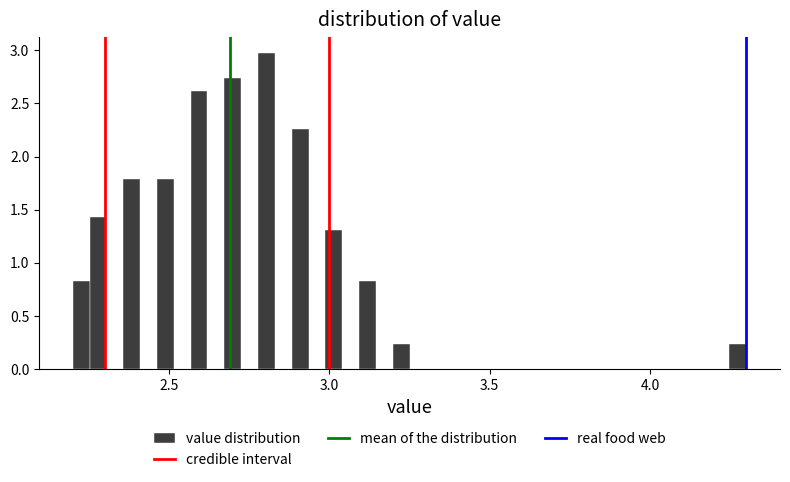

Around what value on the x-axis is the tallest bar? Give the approximate position of its centre, as read against the axis.

2.80